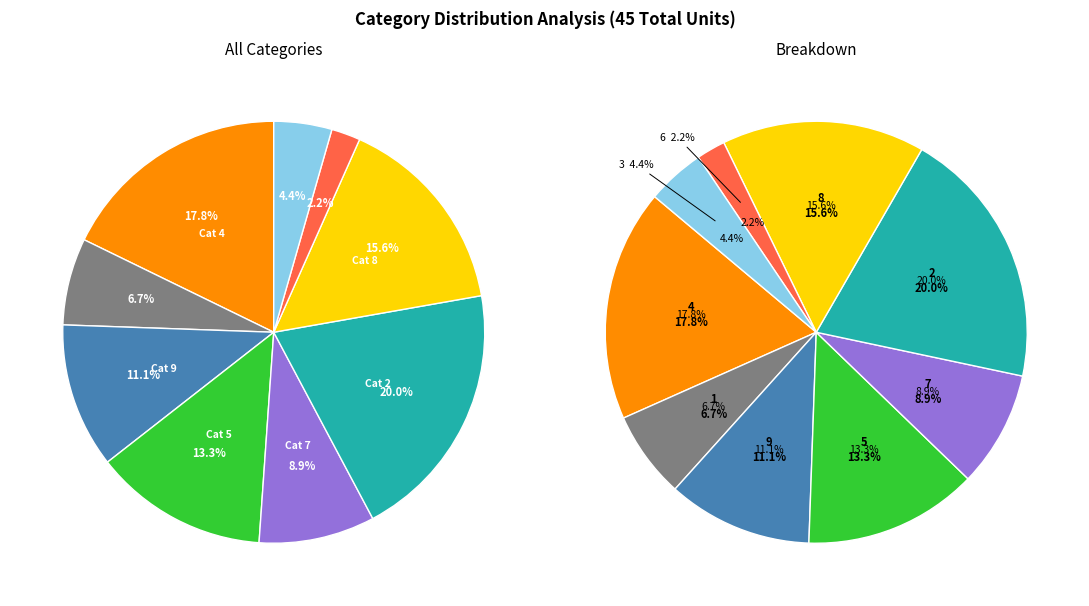

To the nearest percent, what percentage of the pie is 3?

4%